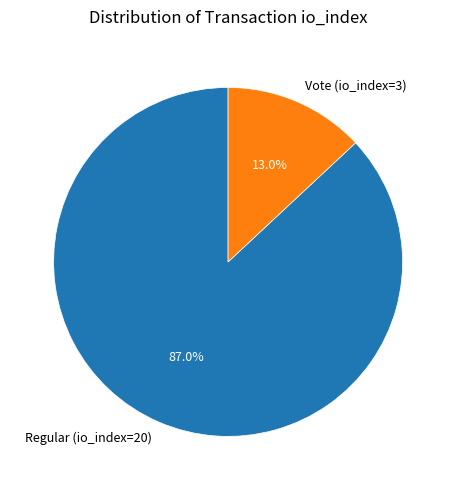

How many segments does this pie chart have?

2